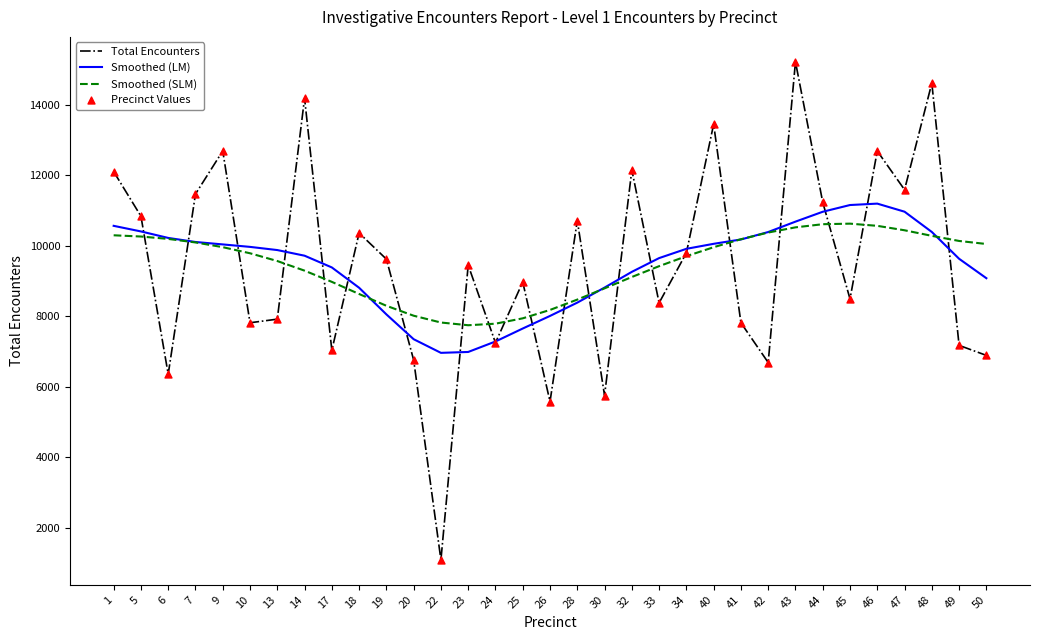

Is the value of Total Encounters at 25 greater than the value of Smoothed (LM) at 9?

No